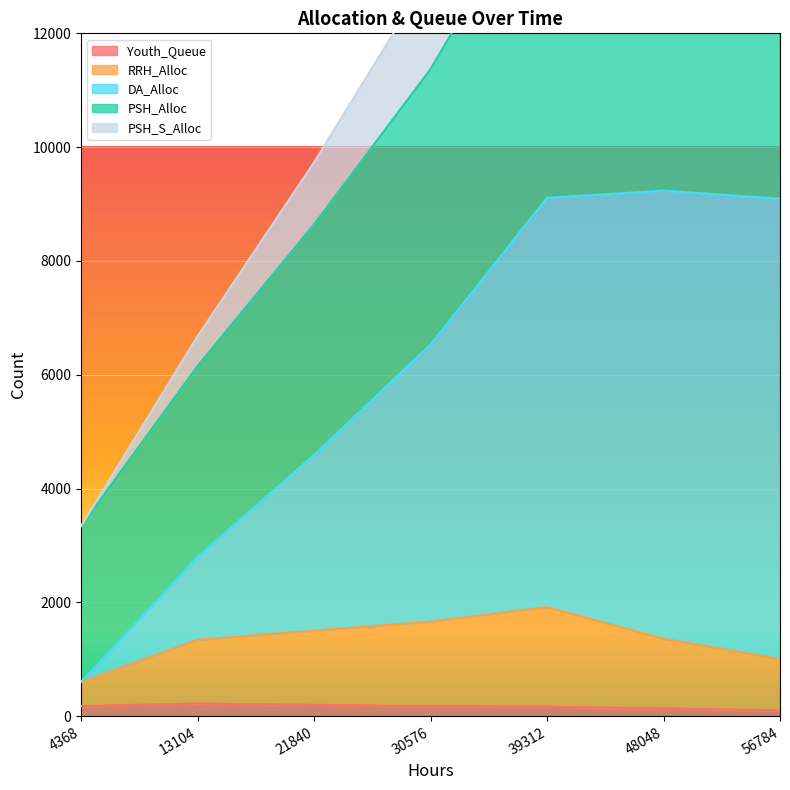

What is the difference between the maximum and minimum values in the Youth_Queue series?

122